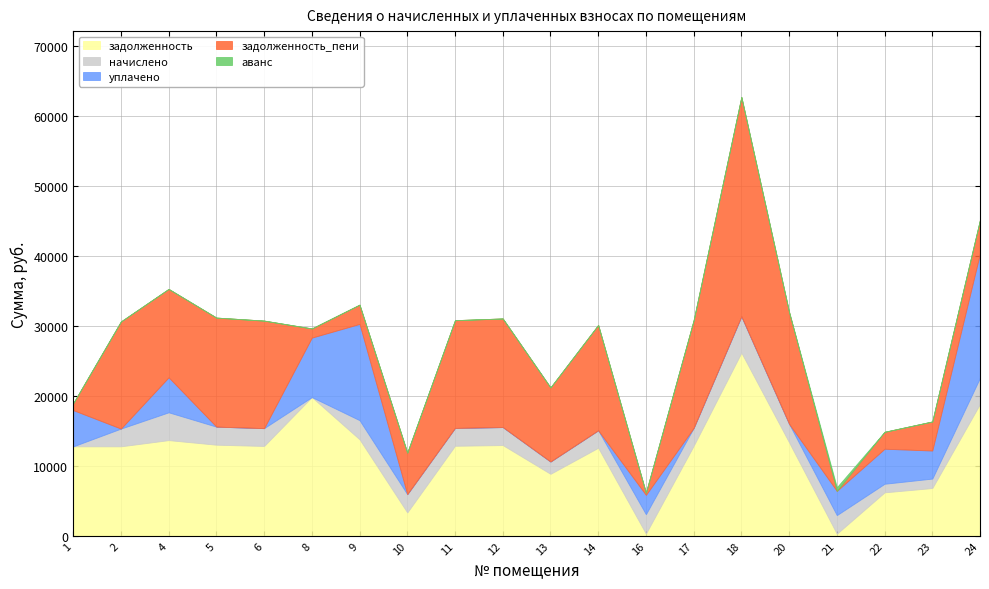

Between 8 and 14, which series saw the biggest shift?

задолженность_пени